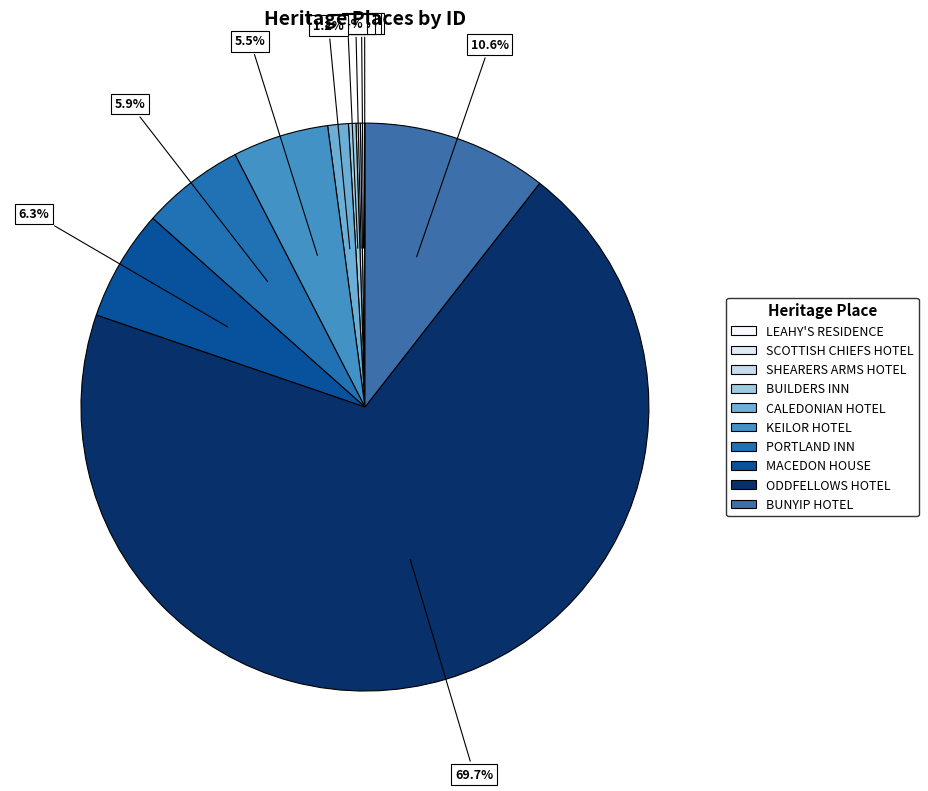

How many slices are in this pie chart?

10